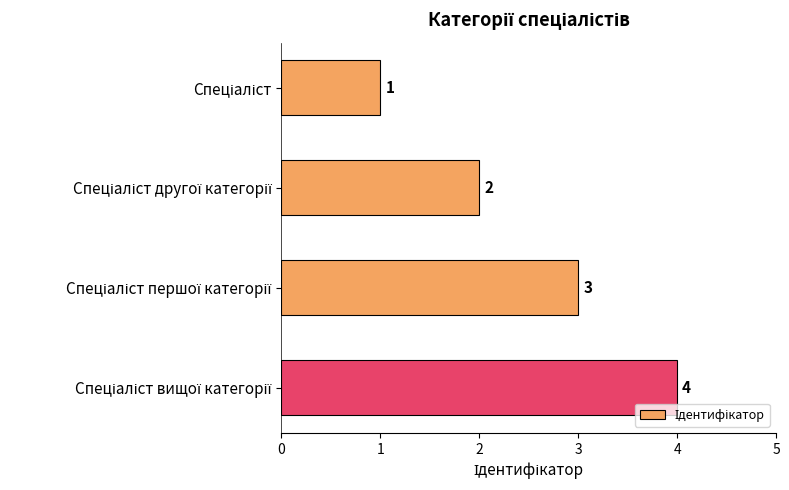

What is the value of the 3rd bar from the top?

3